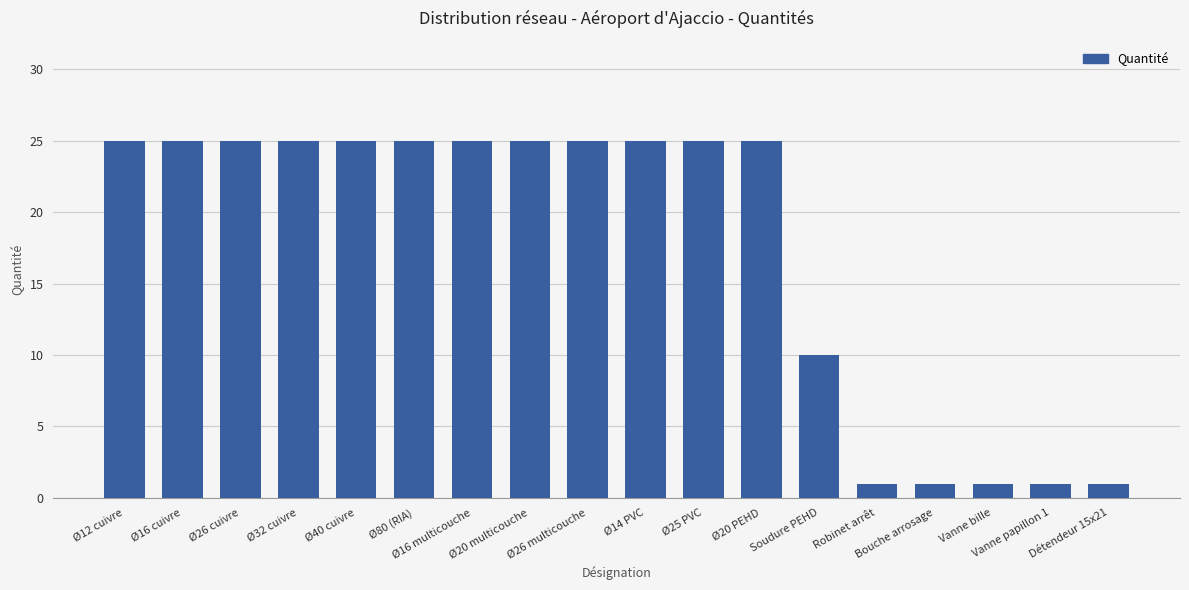

How many values are below 25?

6